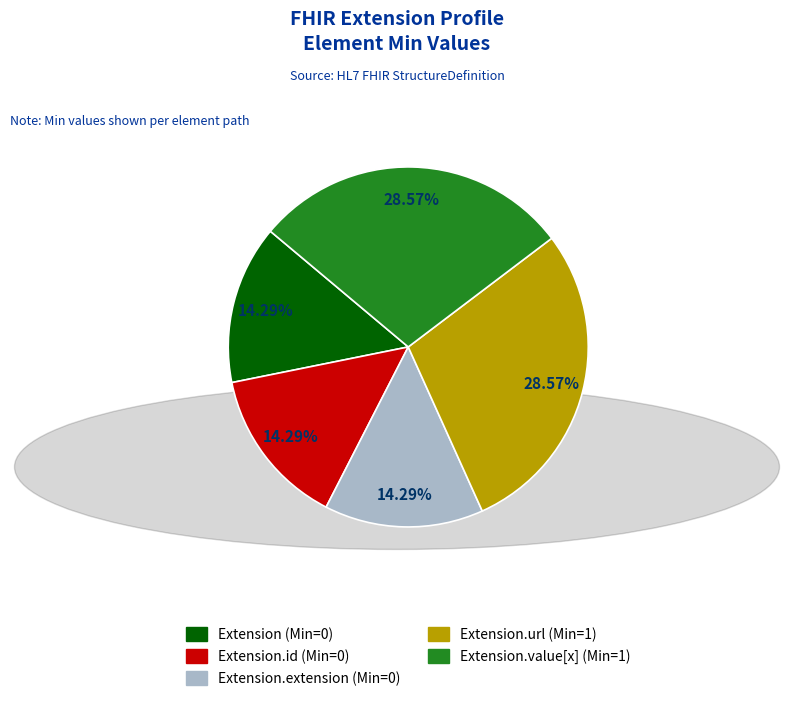

Is there a majority slice in this chart?

No